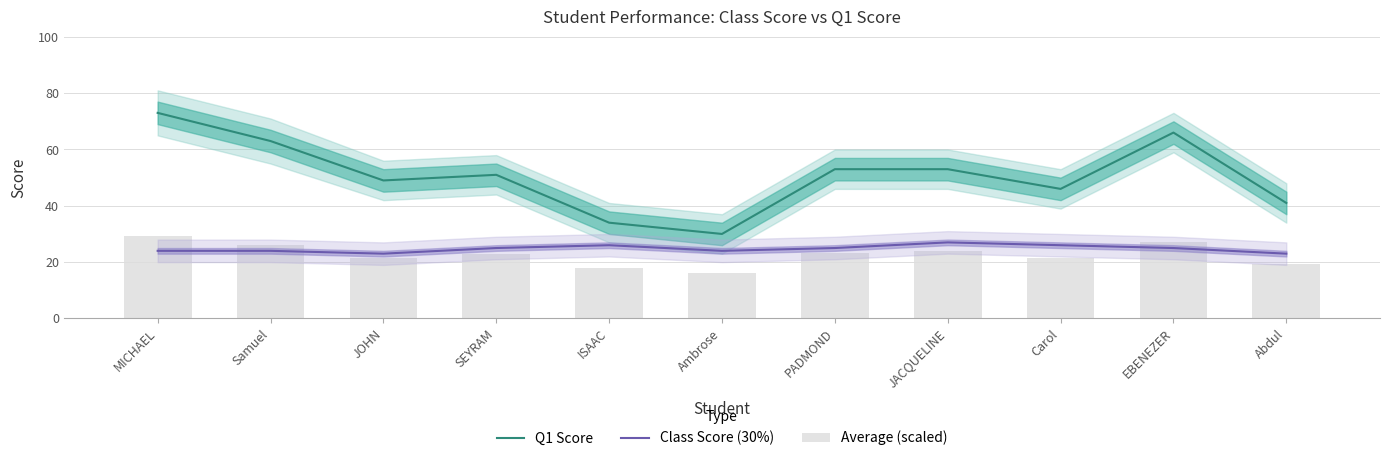

Which category has the lowest value in the Average (scaled) series?

Ambrose